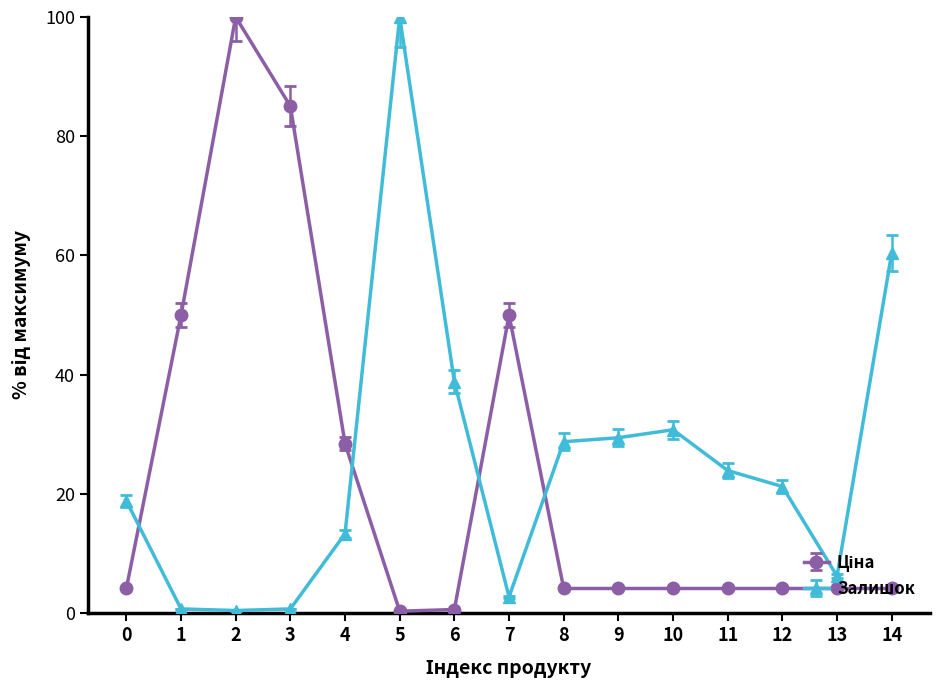

What is the average value of the Залишок series?

25.1